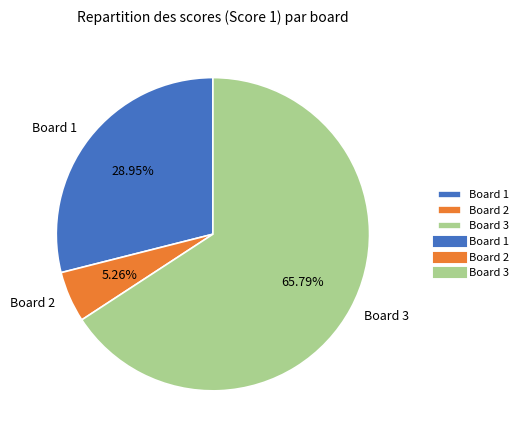

Is the sum of Board 1 and Board 3 greater than half?

Yes